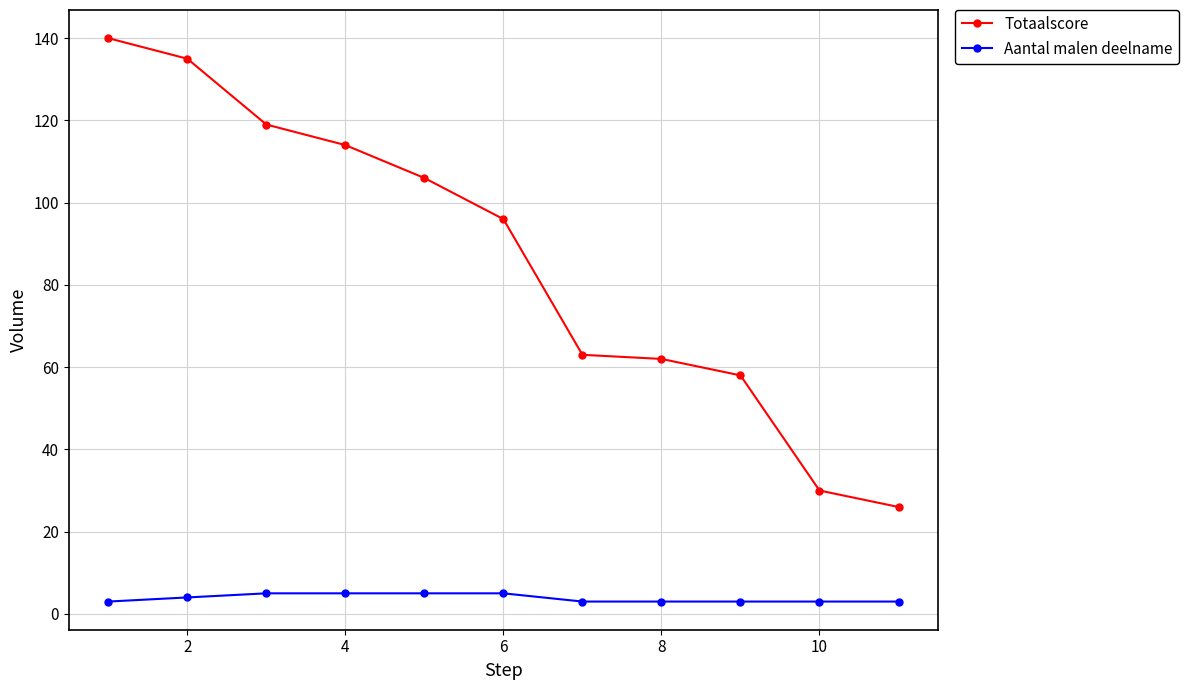

Rank the series by their average value, from lowest to highest.

Aantal malen deelname, Totaalscore